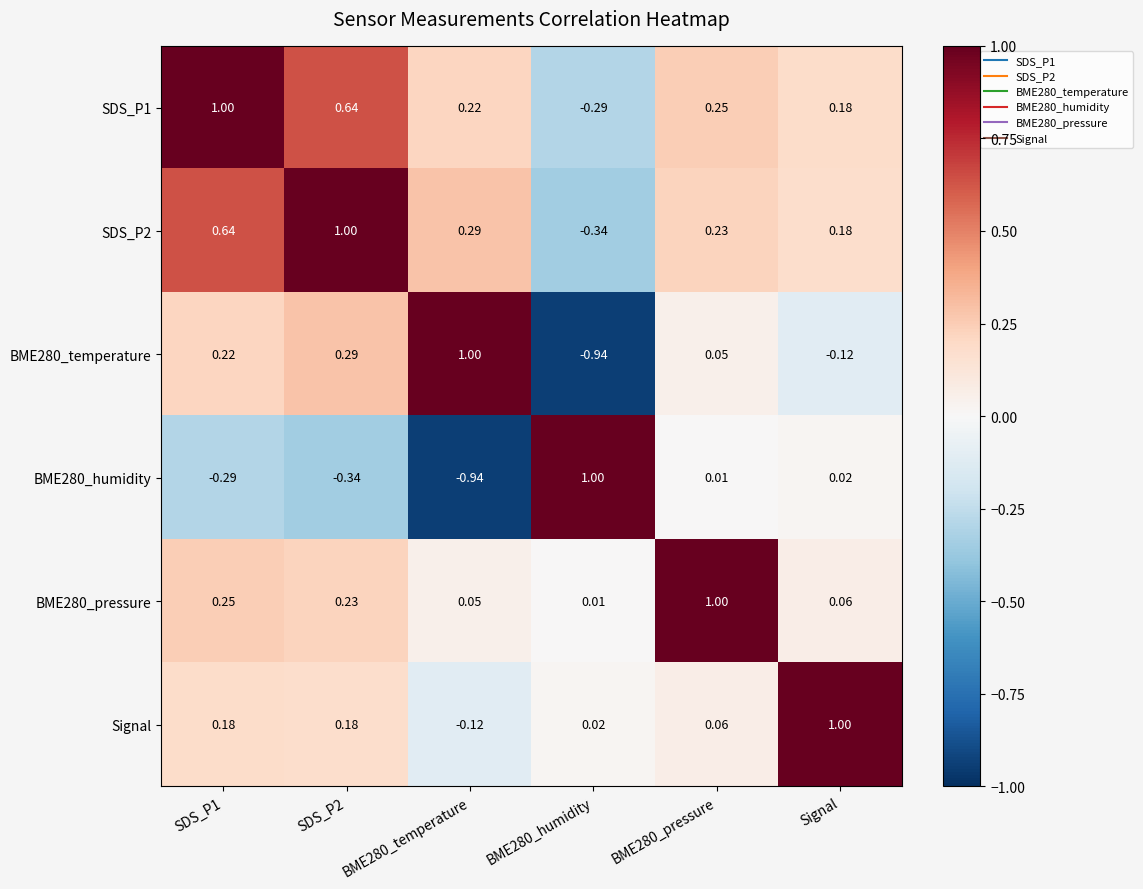

Is the value of SDS_P2 at SDS_P1 greater than the value of Signal at SDS_P1?

Yes